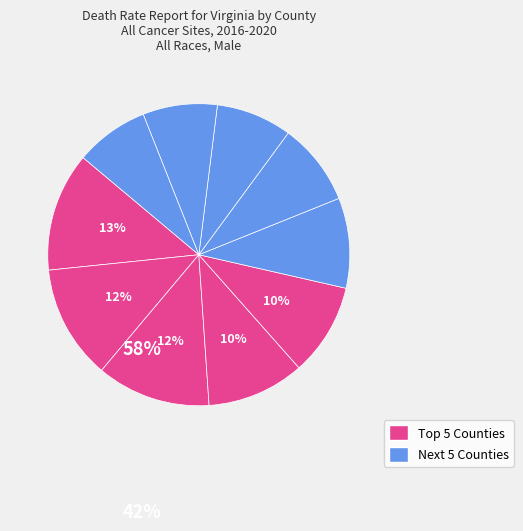

How many slices are in this pie chart?

10